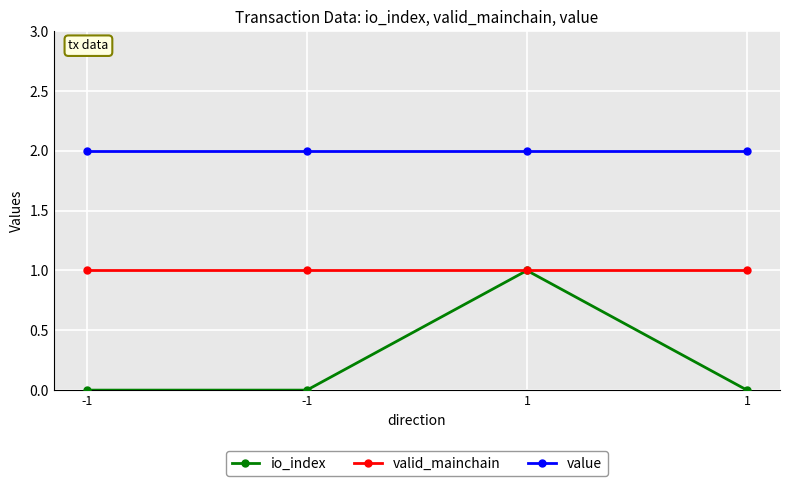

What are all the series names shown in the legend?

io_index, valid_mainchain, value